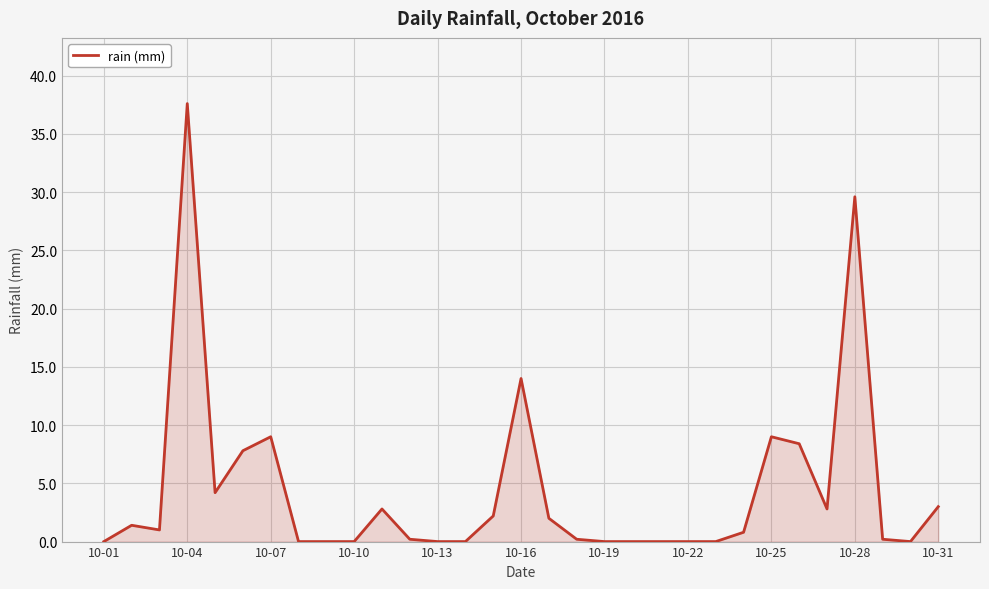

What is the difference between the maximum and minimum values?

37.6